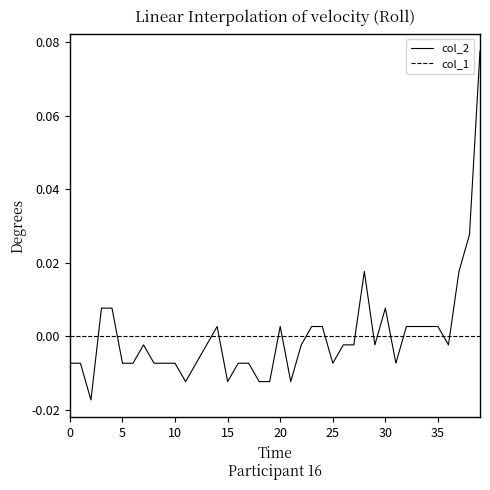

List the series in order of their peak value, highest first.

col_2, col_1